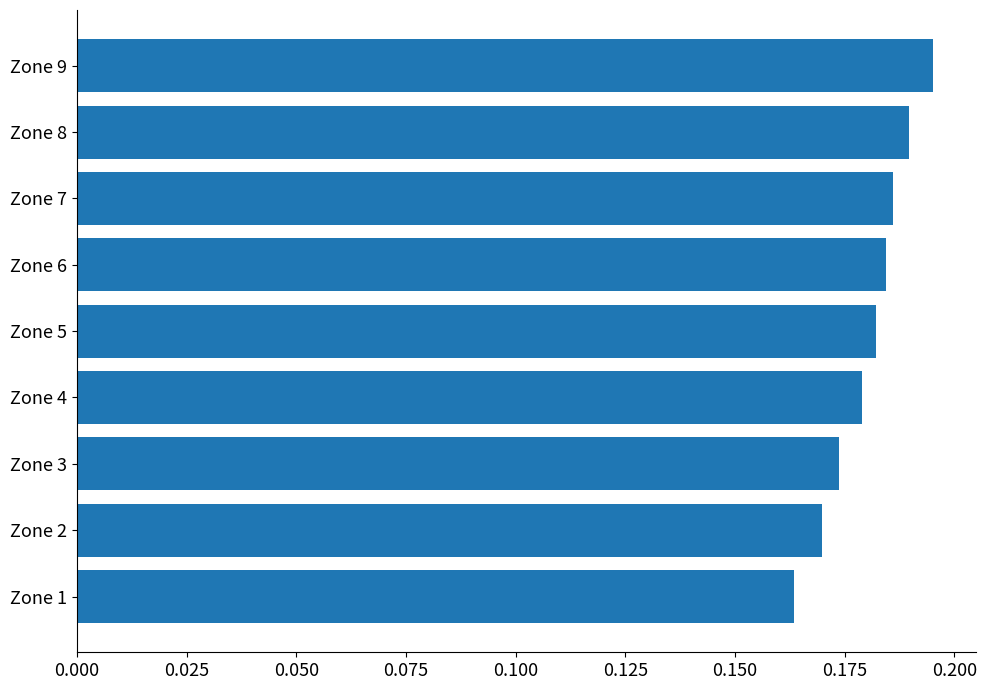

Where is the data nearest to the value 0?

Zone 1